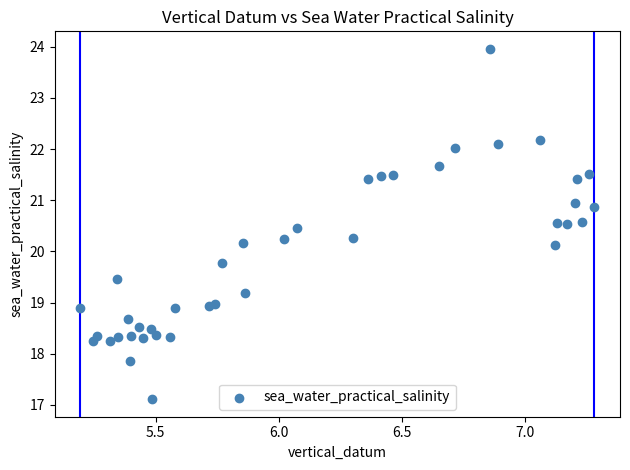

What is the range of X values (max minus min)?

2.1